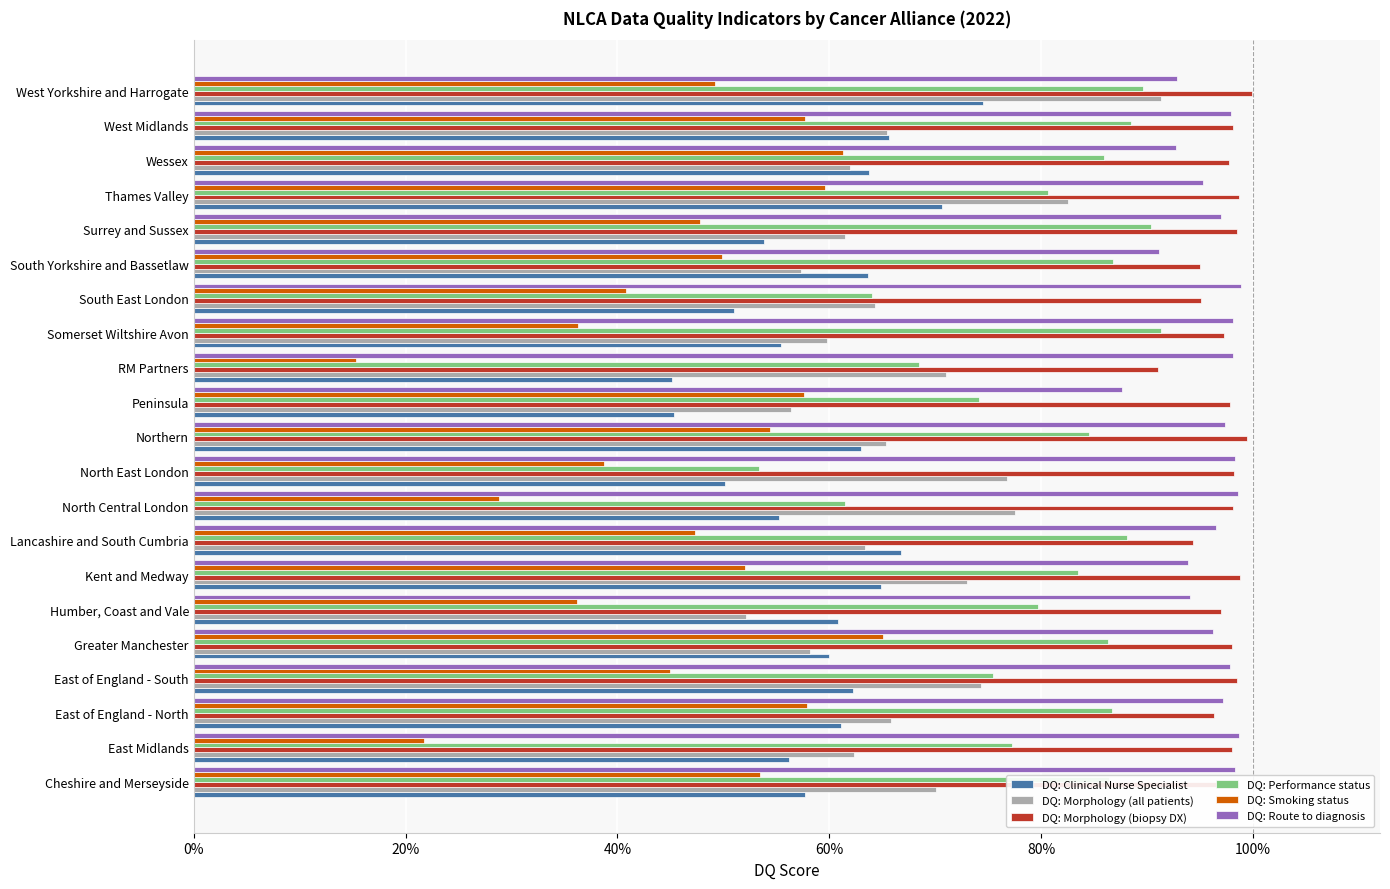

What are all the series names shown in the legend?

DQ: Clinical Nurse Specialist, DQ: Morphology (all patients), DQ: Morphology (biopsy DX), DQ: Performance status, DQ: Smoking status, DQ: Route to diagnosis